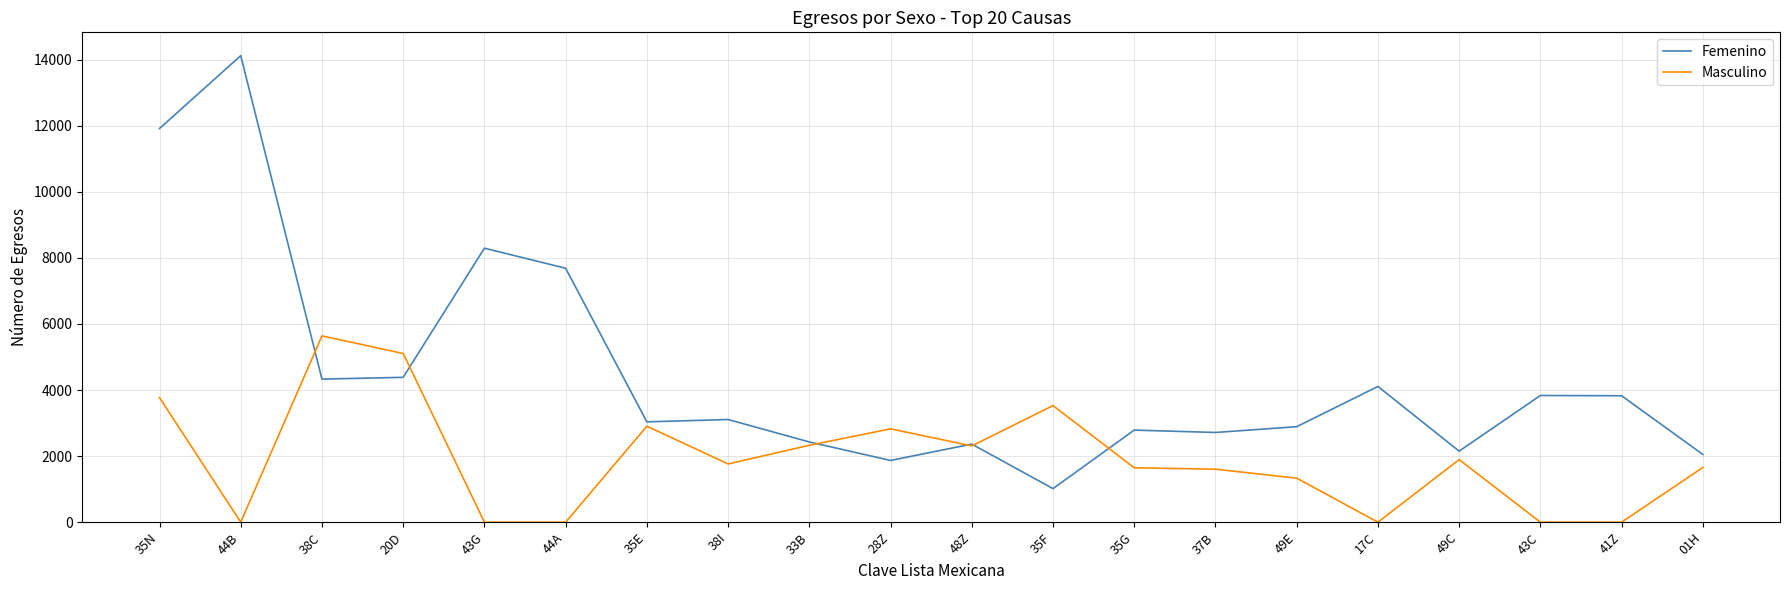

Where is the first local maximum for Femenino?

44B